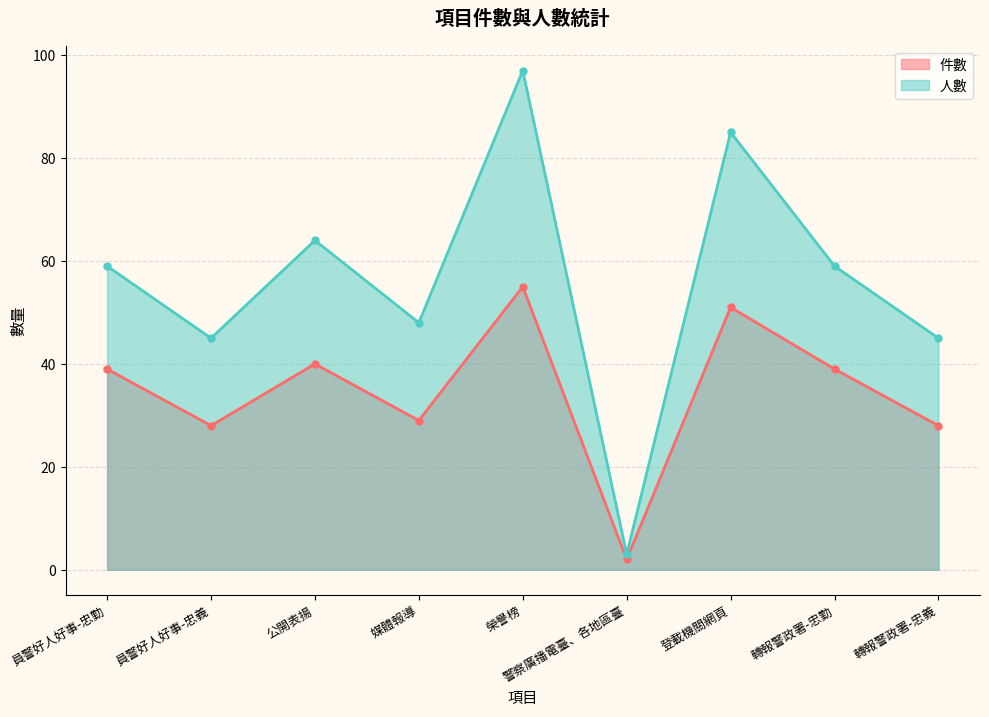

How many data points in 件數 are above 39?

3